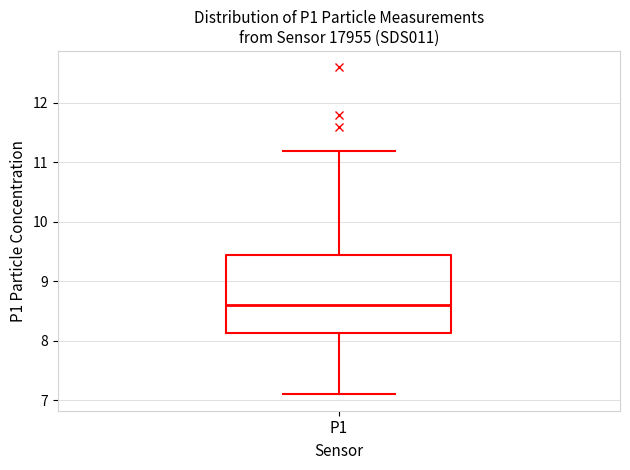

Where does the upper whisker of the box for P1 end on the y-axis? The values are not printed on the chart, so give them approximately, as read against the axis.

11.2